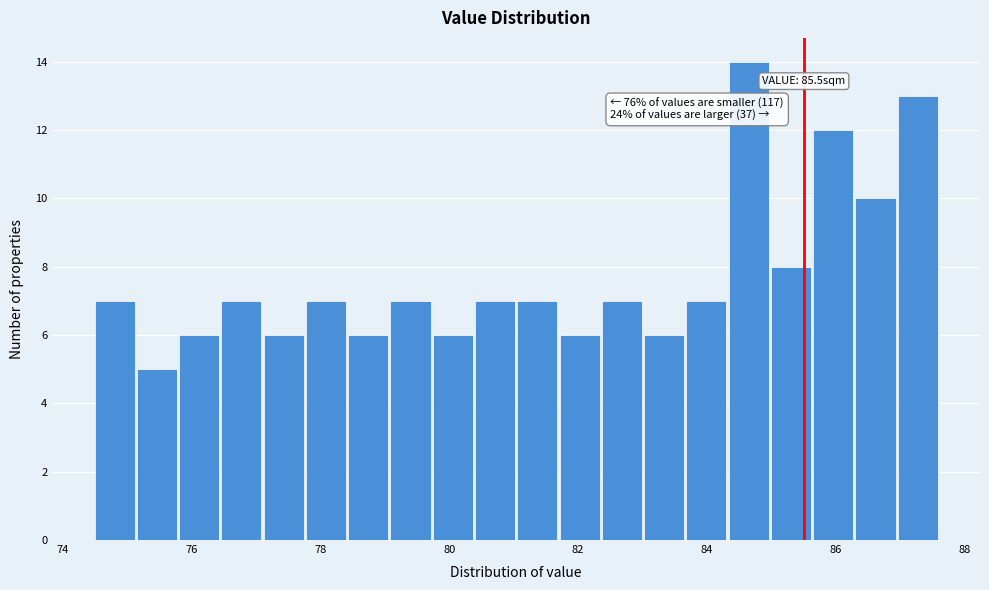

Around what value on the x-axis is the tallest bar? Give the approximate position of its centre, as read against the axis.

84.6